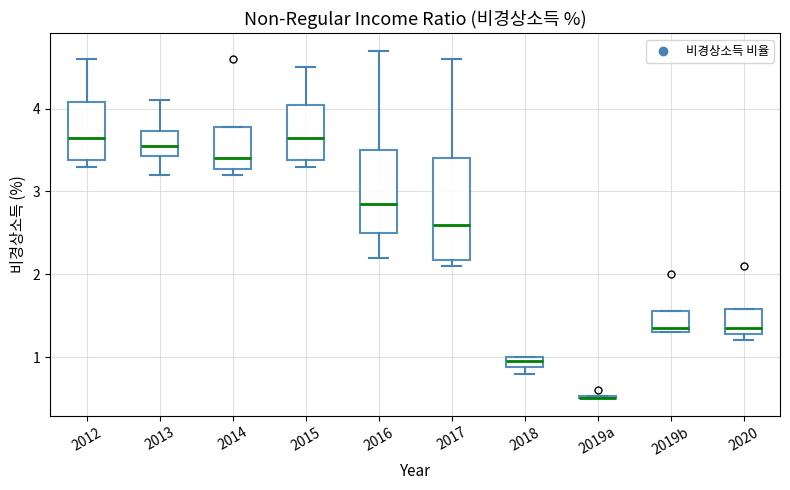

Comparing the boxes themselves (not the whiskers), which one is the tallest?

2017